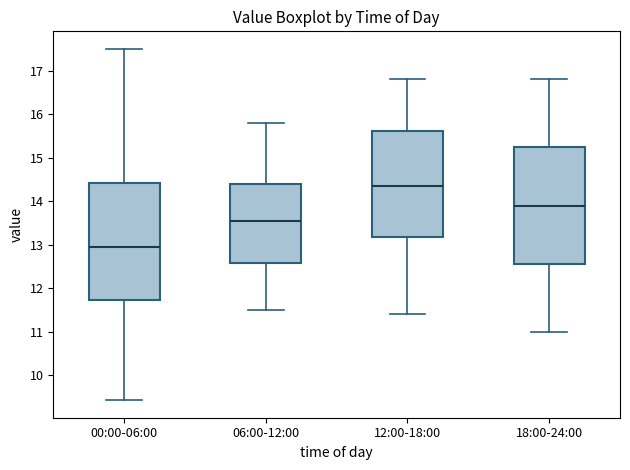

Which box has the lowest median line?

00:00-06:00